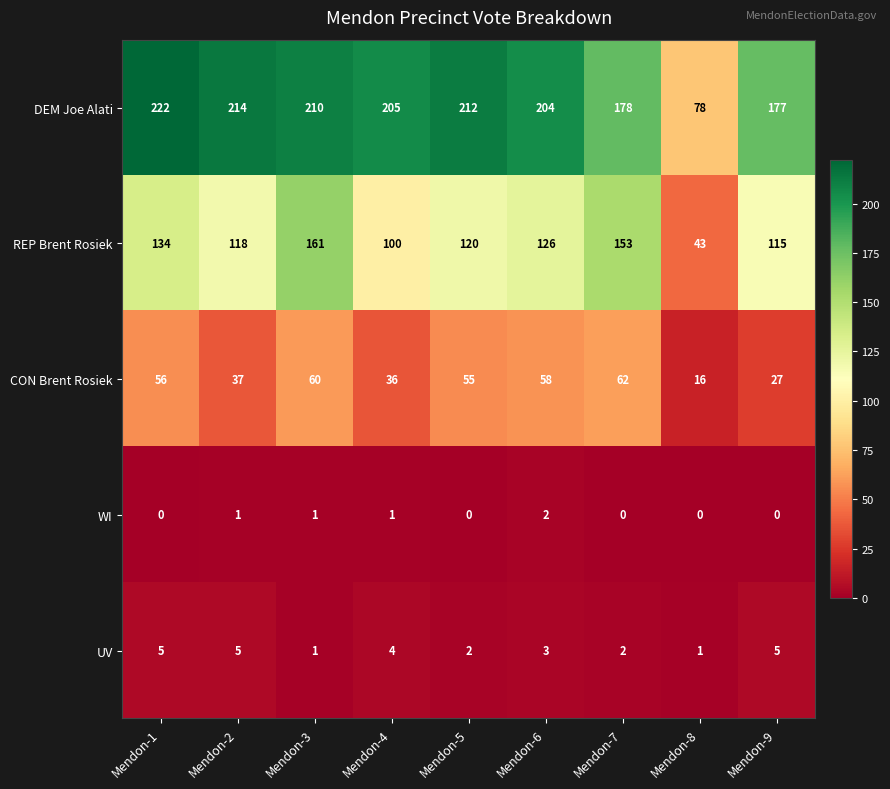

Which series has the largest range (max minus min)?

DEM Joe Alati